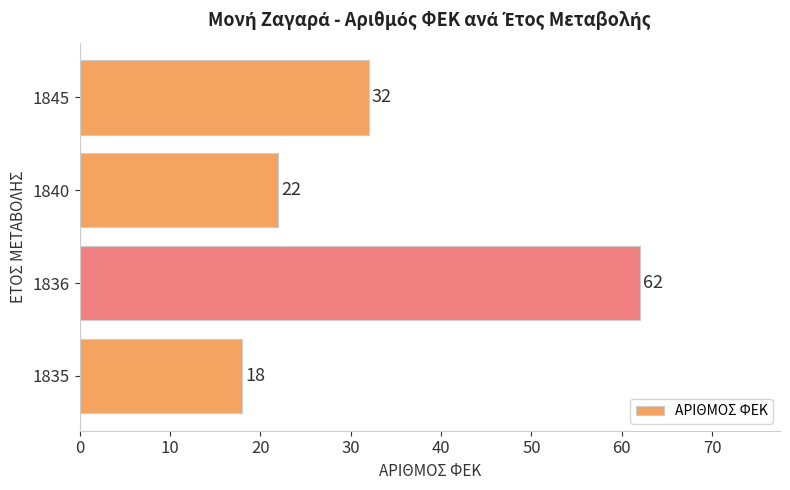

Rank the categories by value from highest to lowest.

1836, 1845, 1840, 1835